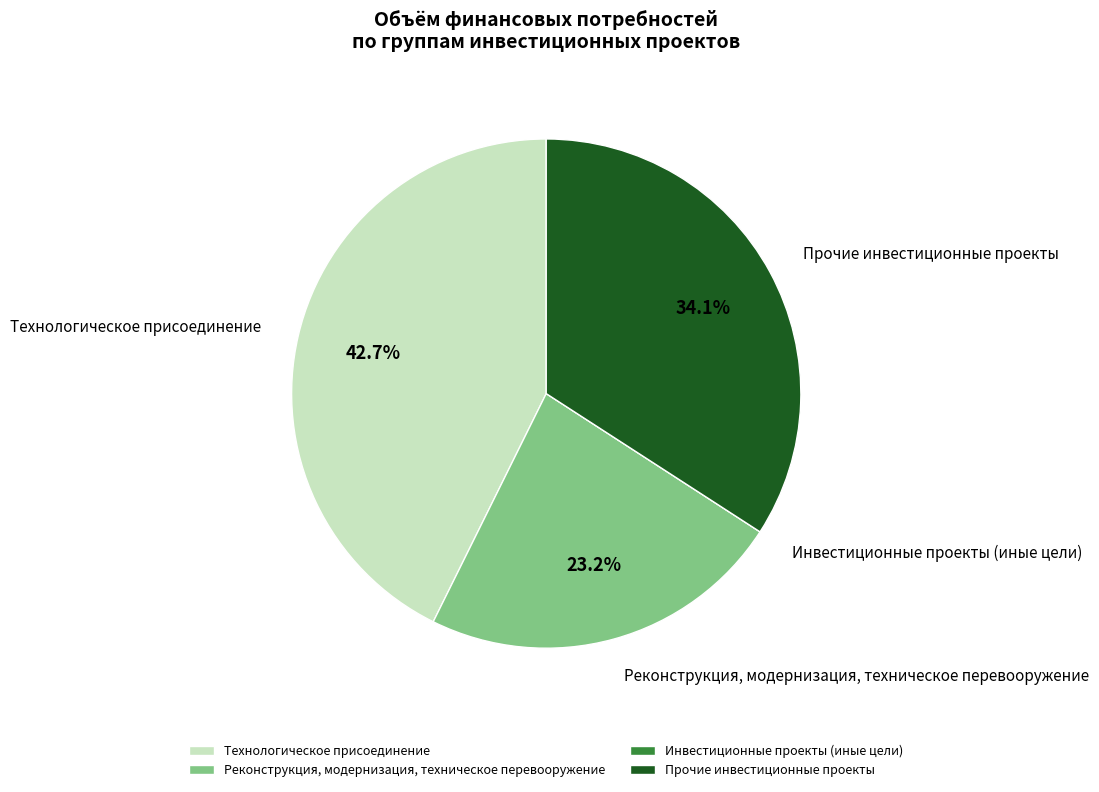

Is Технологическое присоединение the majority of the pie?

No